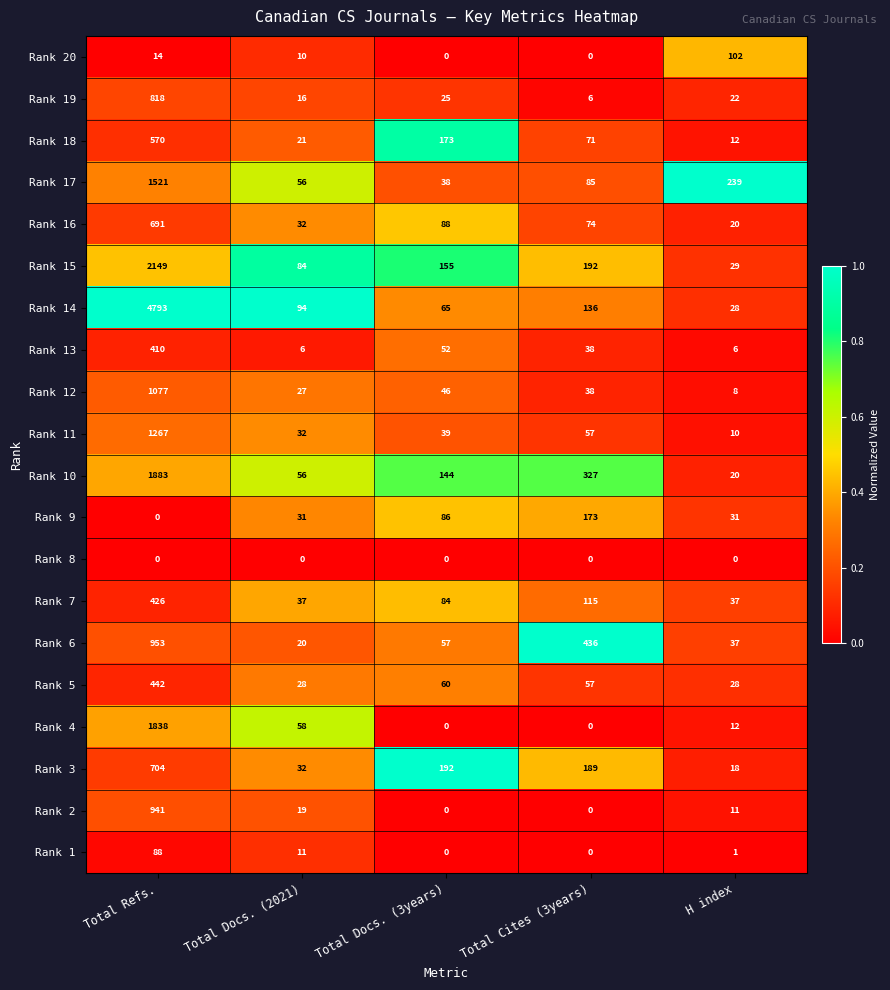

True or false: Rank 10 has a value of 327 at Total Cites (3years).

True